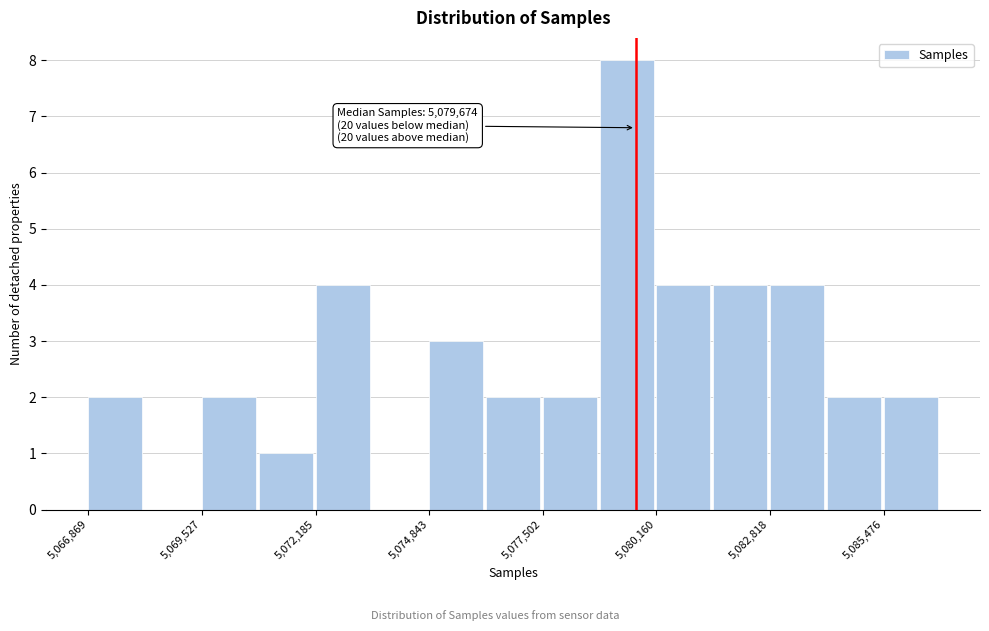

Read against the x-axis, roughly where is the centre of the tallest bar?

5079500